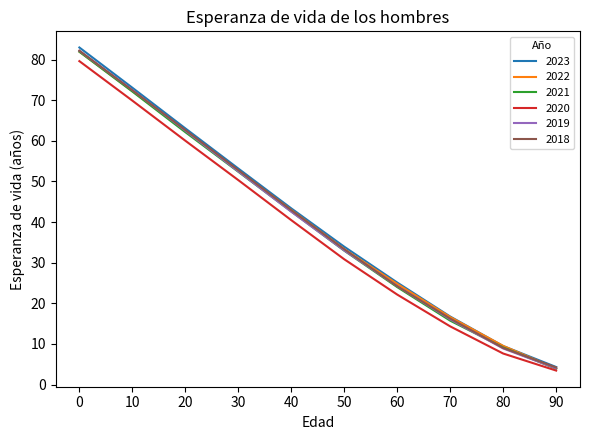

What is the sum of the 2018 values at 40 and 30?

95.7